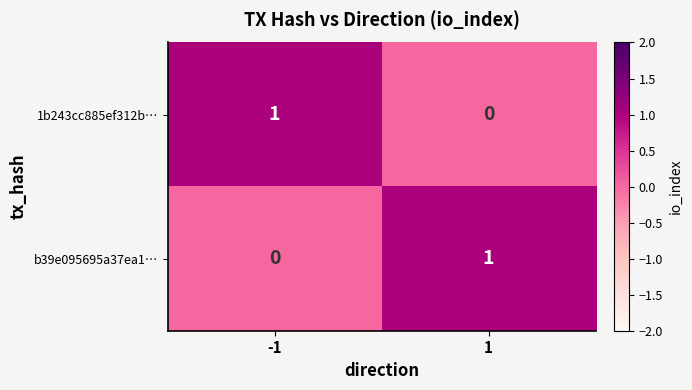

At how many categories does at least one series exceed 0?

2